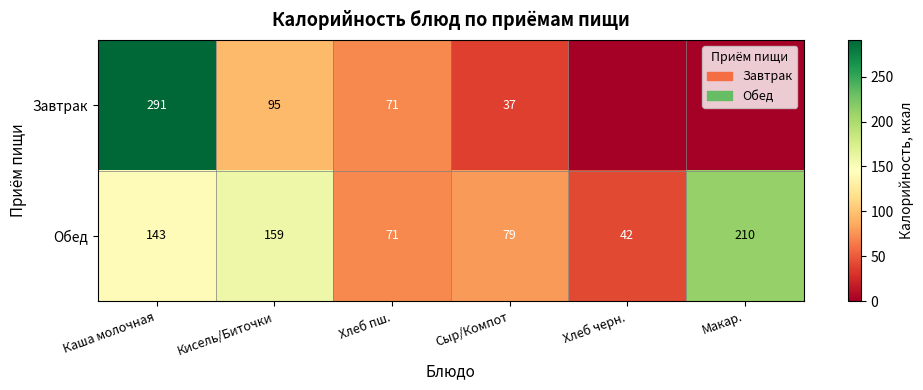

What value does the Обед series have at Кисель/Биточки, to the nearest 5?

160